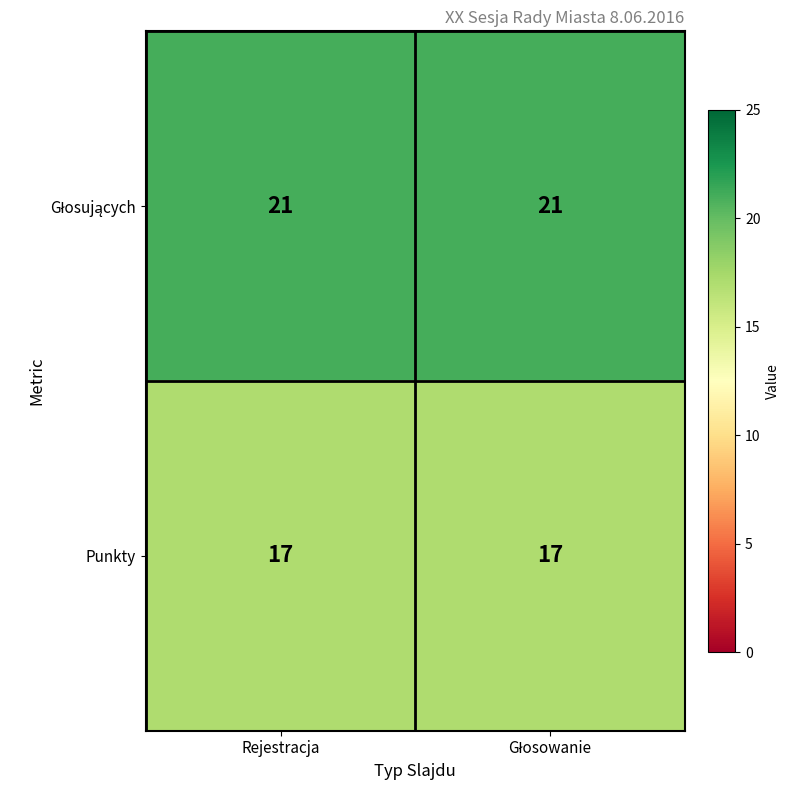

What is the sum of all Punkty values?

34